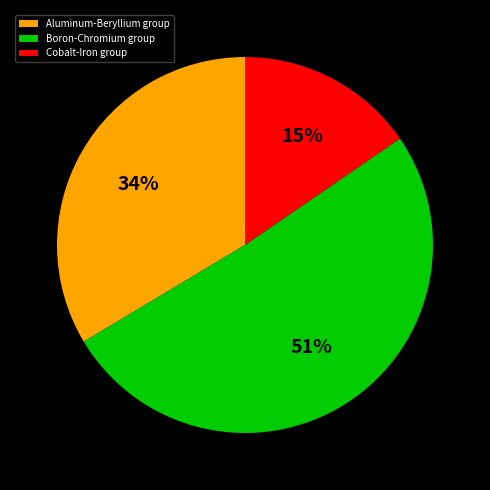

To the nearest percent, what portion does Aluminum-Beryllium group represent?

34%